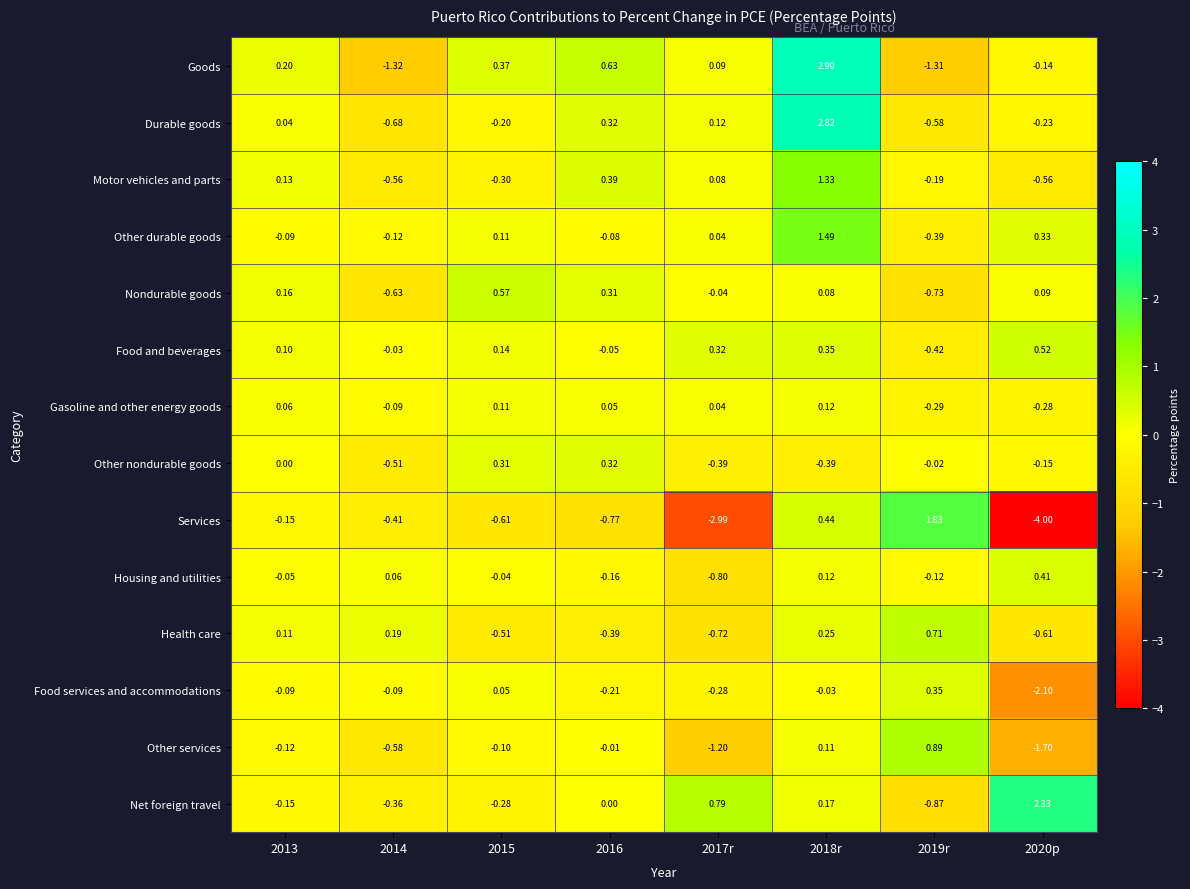

Is the value of Net foreign travel at 2018r greater than the value of Durable goods at 2018r?

No